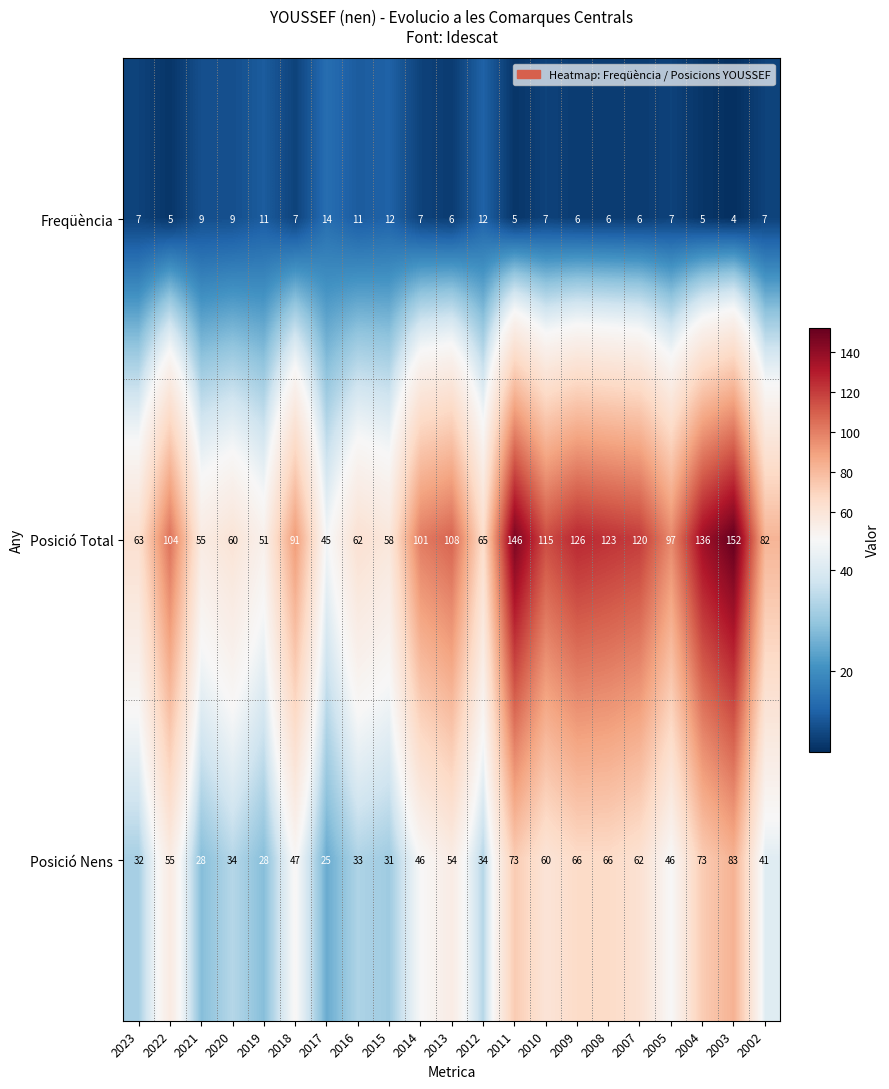

What is the minimum value shown in the chart?

4